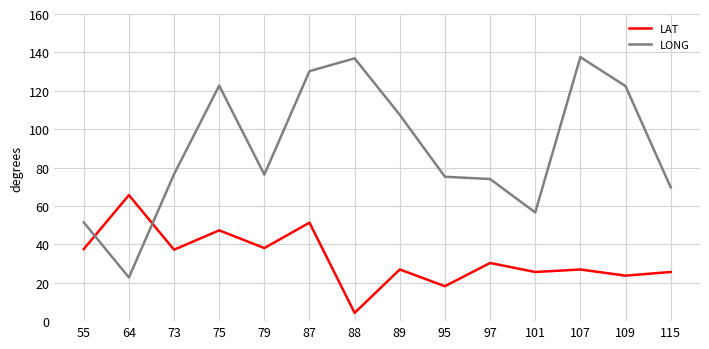

True or false: LONG and LAT cross at least once.

True